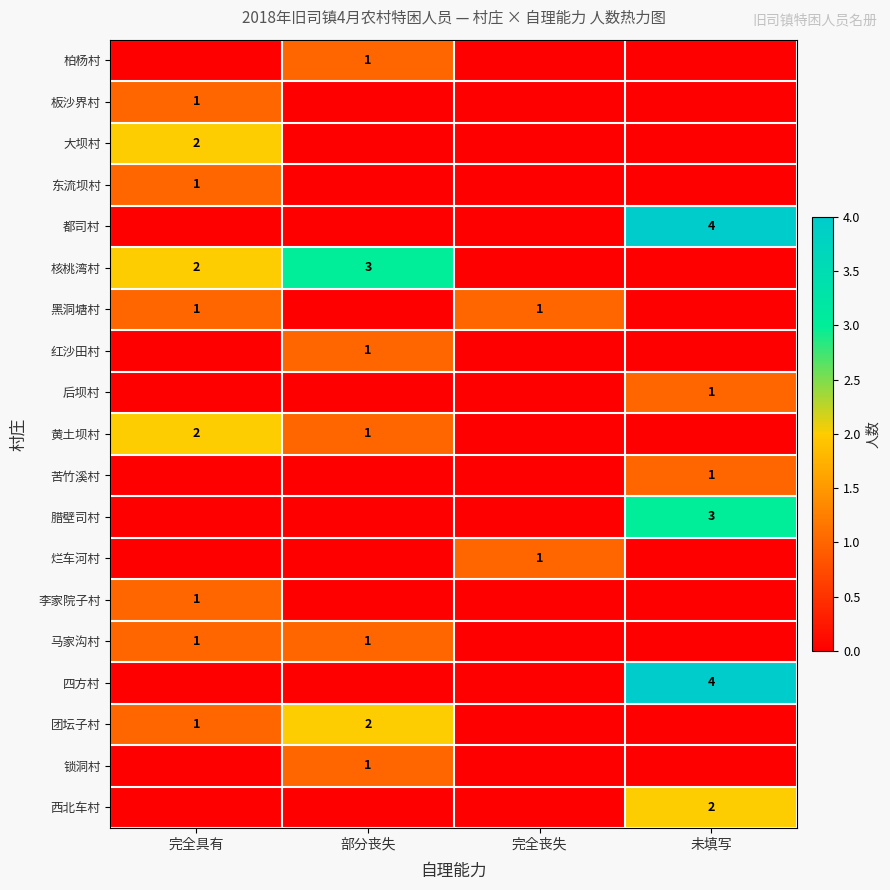

The value of 苦竹溪村 at 未填写 is 1. True or false?

True